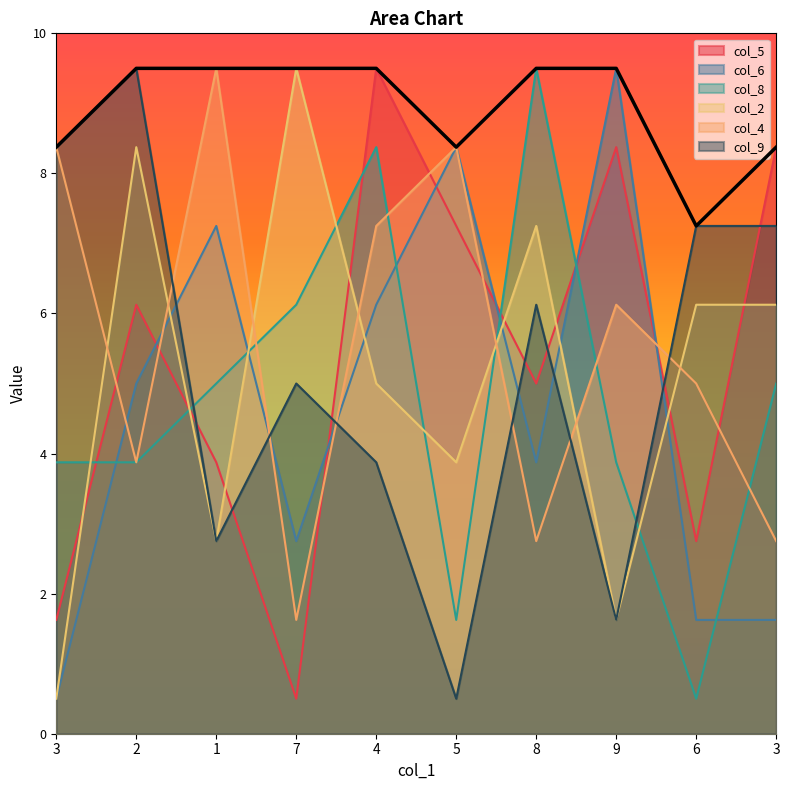

True or false: col_9 has a value of 1.4 at 1.

False